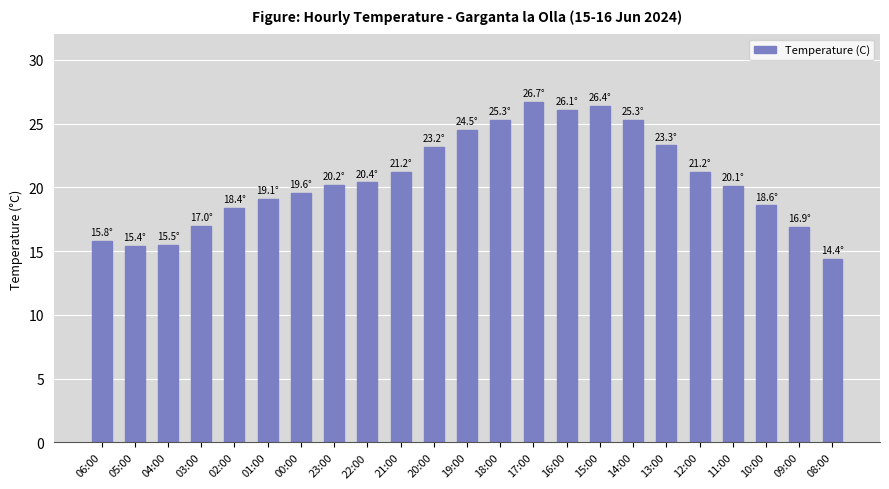

What is the difference between the values at 05:00 and 15:00?

11.0